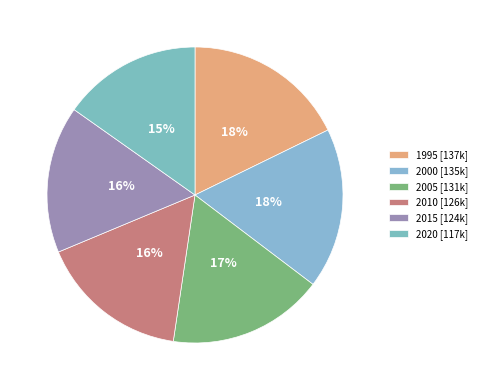

Does any single category account for the majority?

No